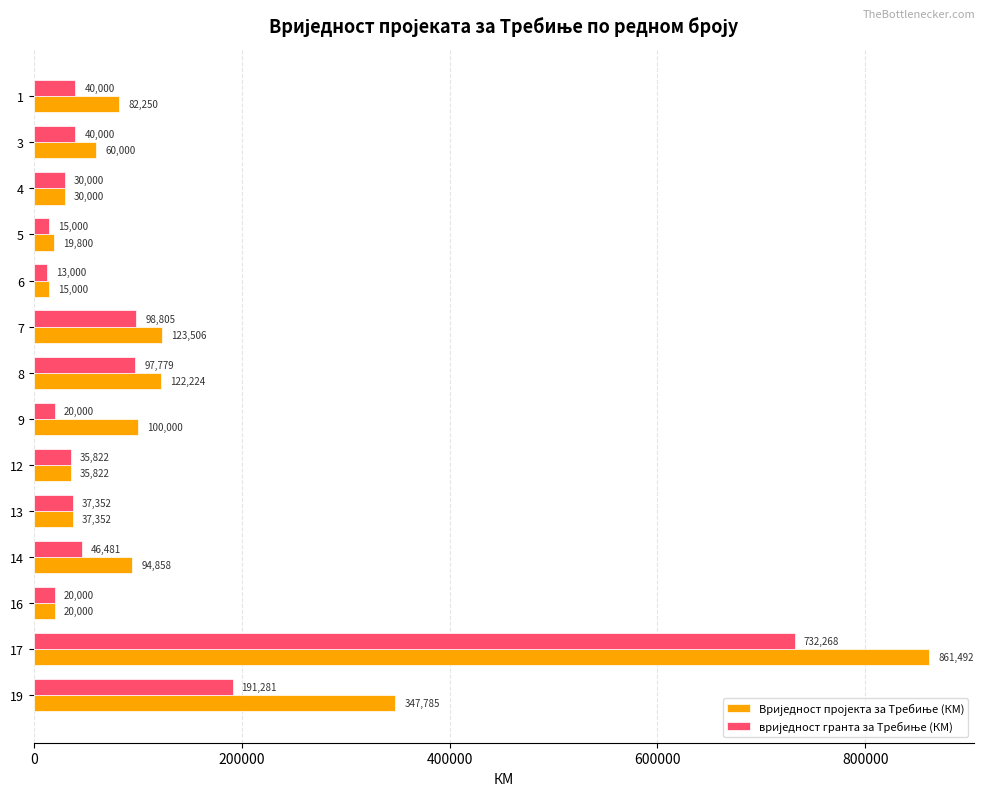

What is the total value across all series at 19?

539066